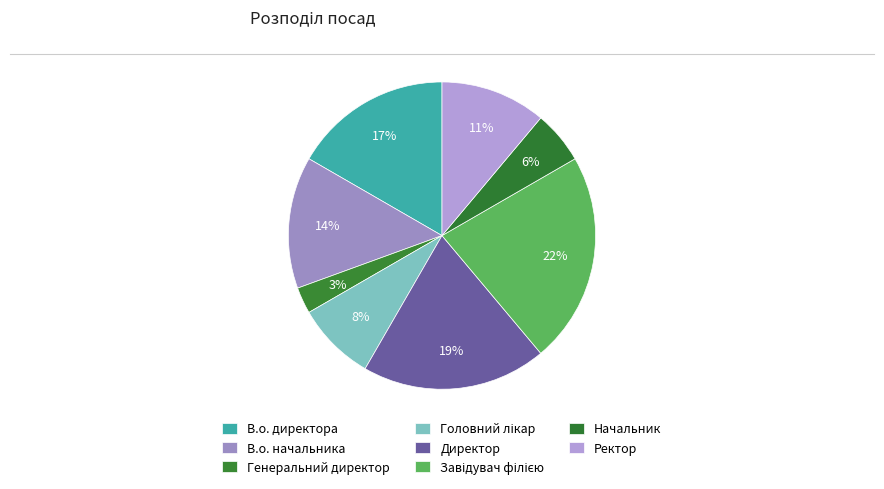

The Завідувач філією slice represents 22% of the pie. True or false?

True